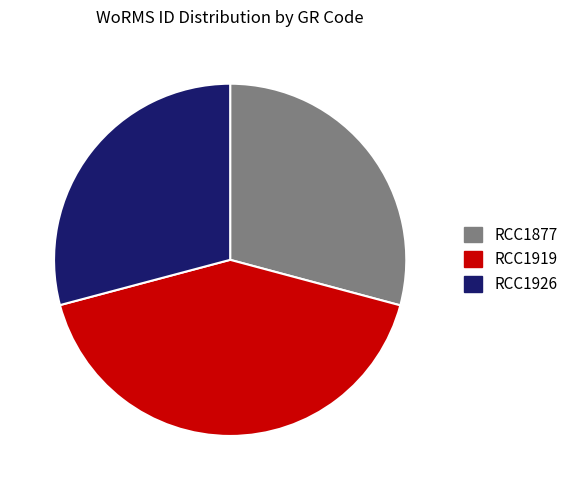

Which has a higher value, RCC1877 or RCC1919?

RCC1919